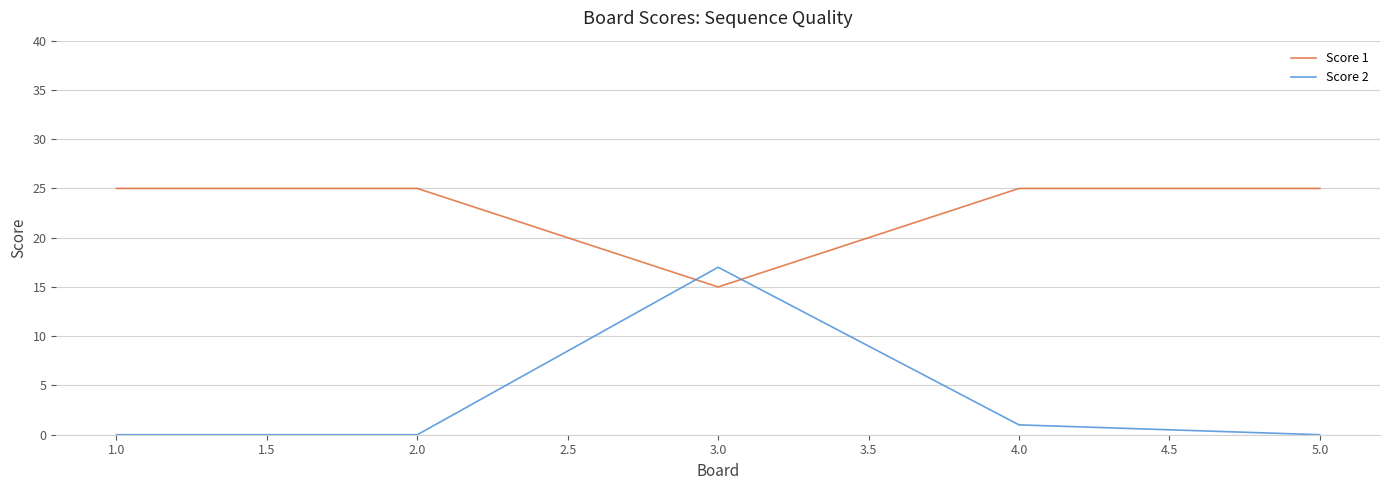

True or false: Score 2 and Score 1 cross at least once.

True